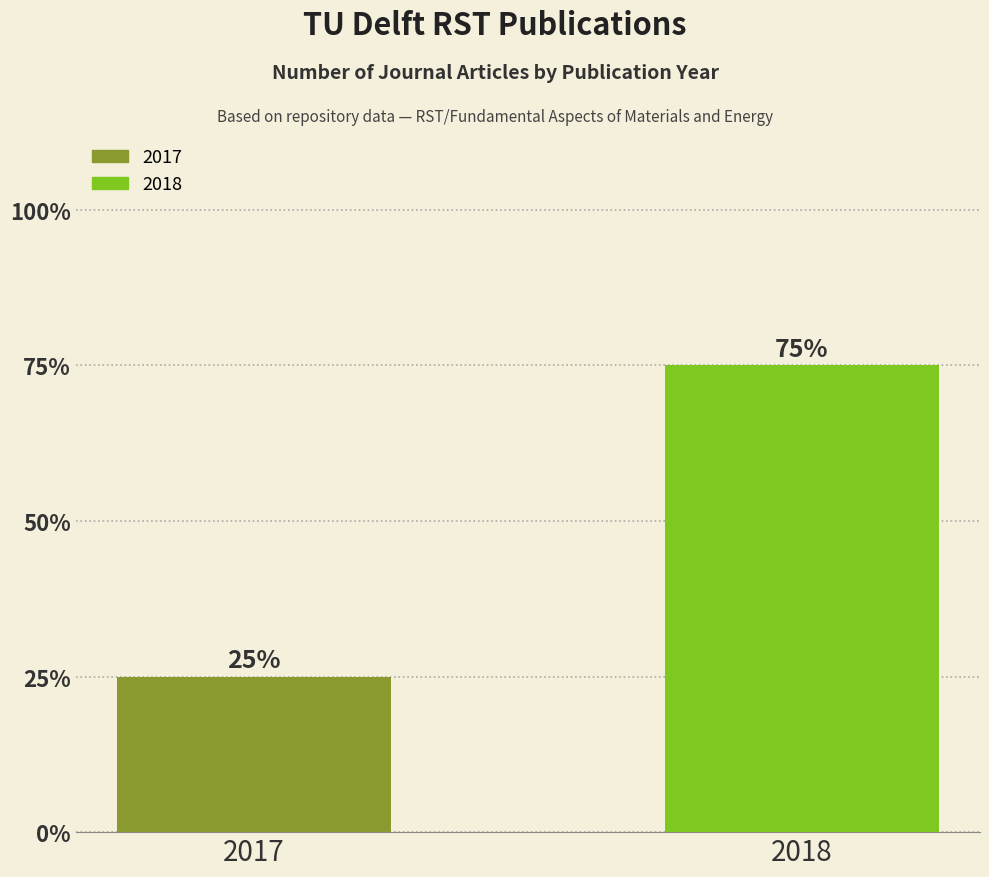

List the labels in order of value, smallest first.

2017, 2018